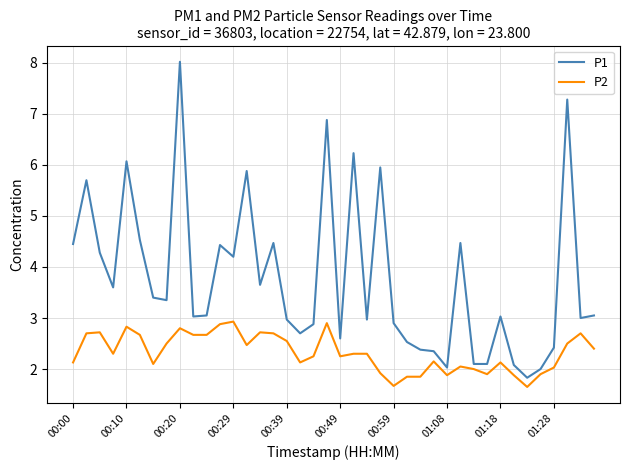

What are all the series names shown in the legend?

P1, P2